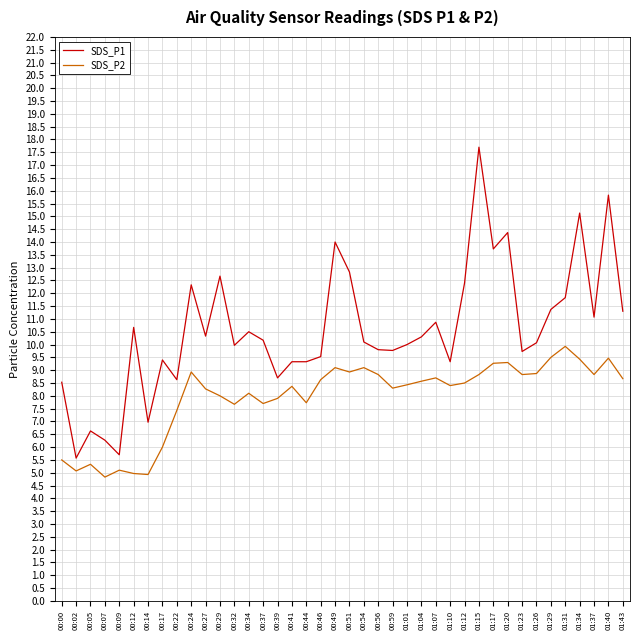

At 01:40, list the series in order from largest to smallest.

SDS_P1, SDS_P2